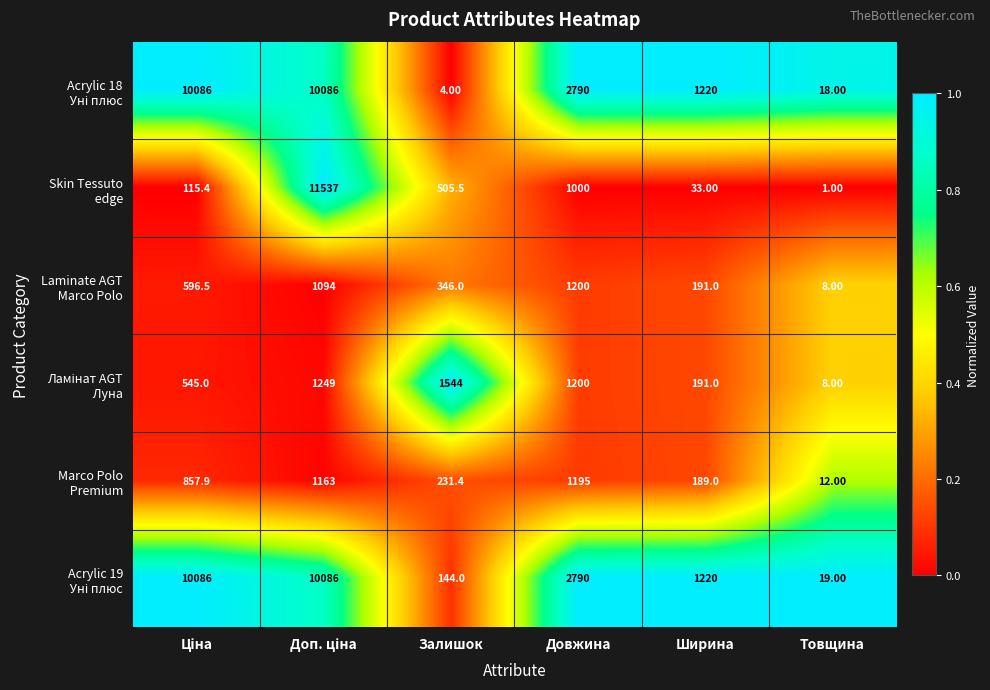

At which category does the chart reach its minimum across all series?

Товщина